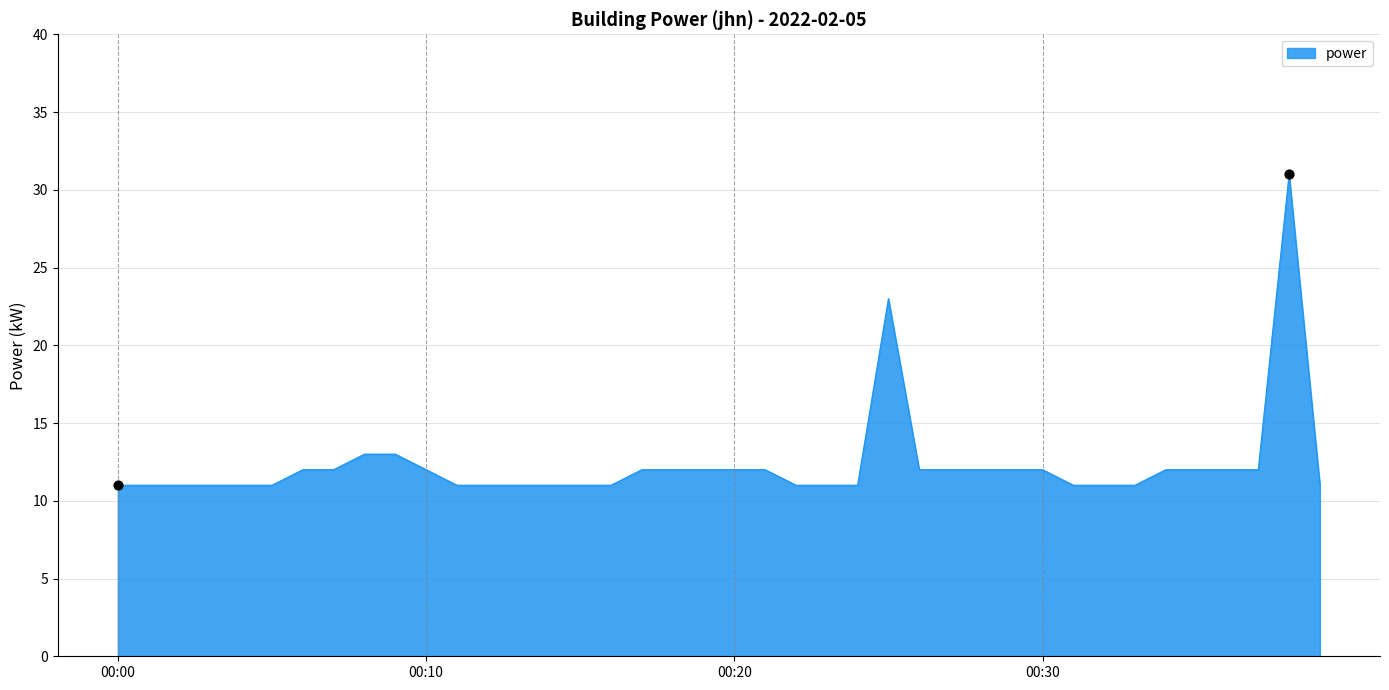

What is the greatest value displayed?

31